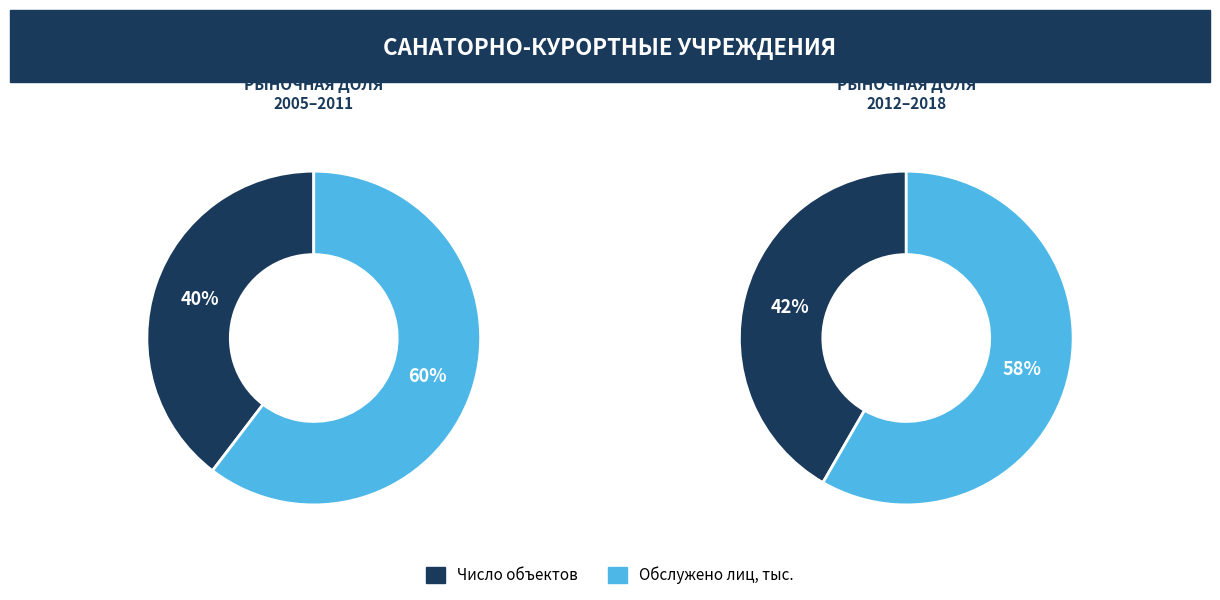

Is it true that 2016 is 1% of the pie?

False